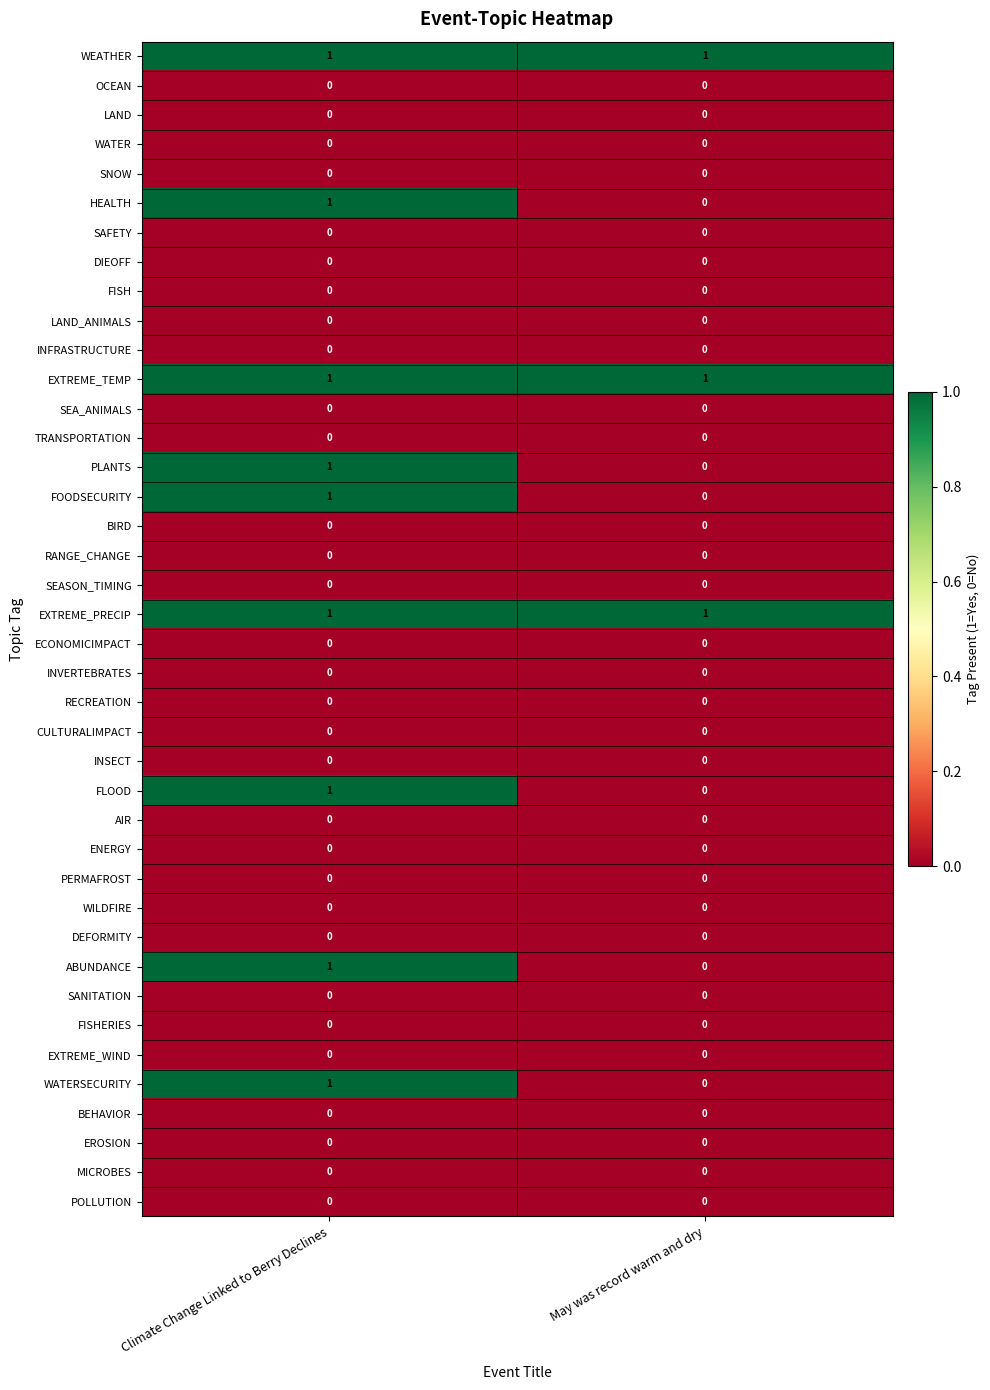

The value of AIR at Climate Change Linked to Berry Declines is 0. True or false?

True